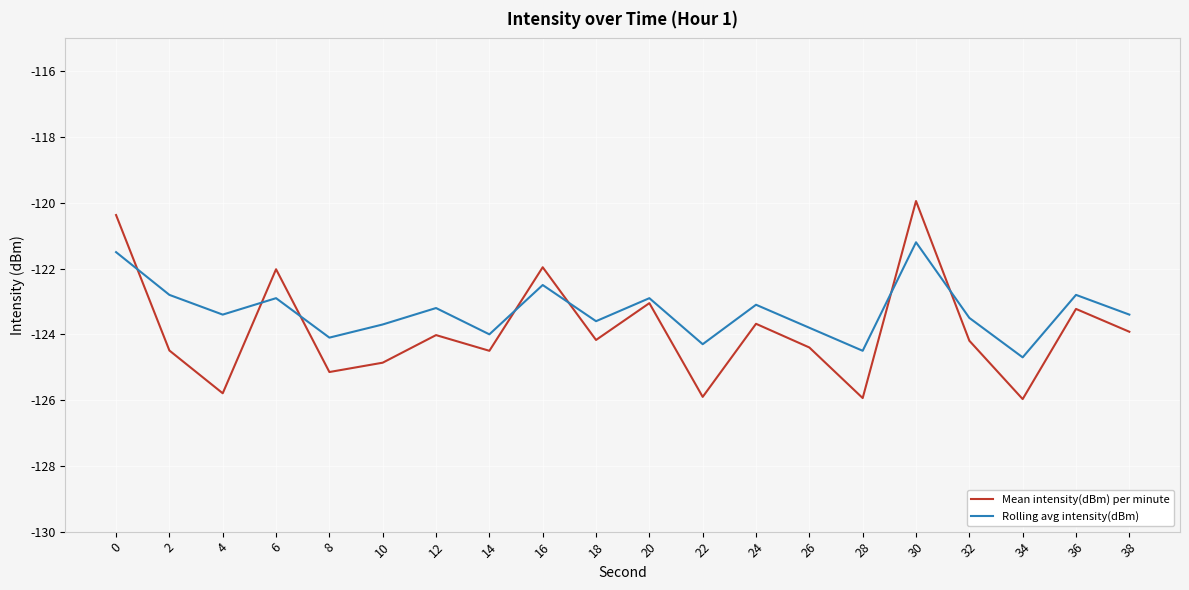

Is it true that Rolling avg intensity(dBm) equals -76.5 at 4?

False